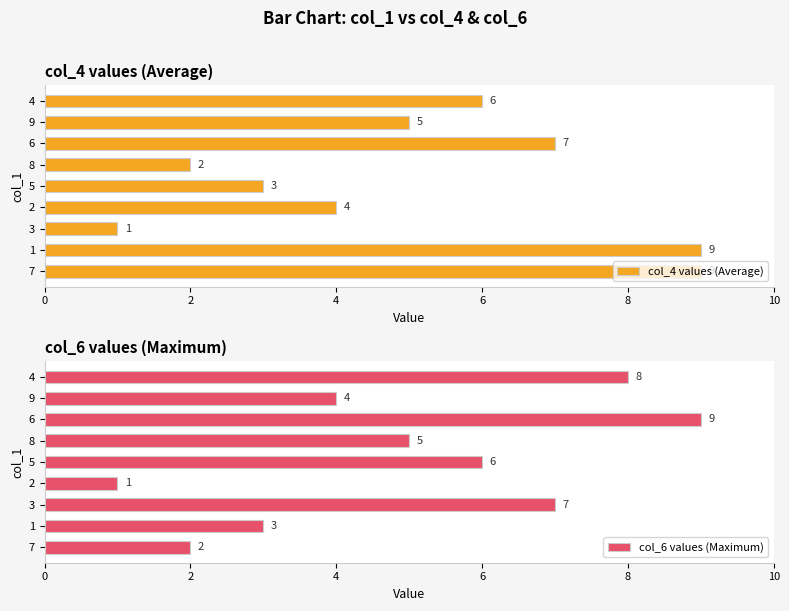

The value of col_4 values (Average) at 2 is 14. True or false?

False